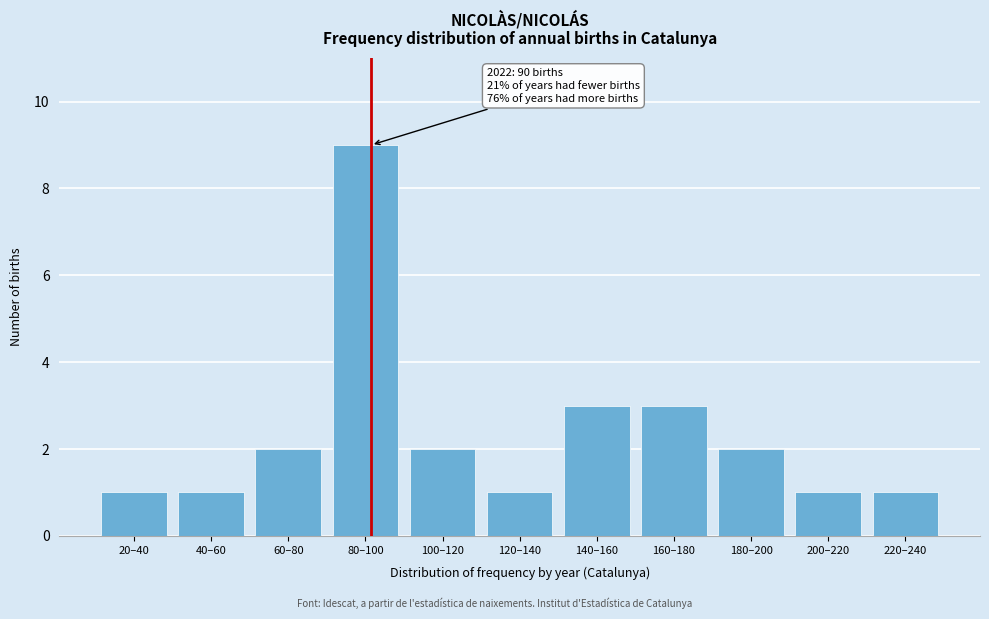

Reading left to right, extract all data points from this chart.

20–40=1	40–60=1	60–80=2	80–100=9	100–120=2	120–140=1	140–160=3	160–180=3	180–200=2	200–220=1	220–240=1